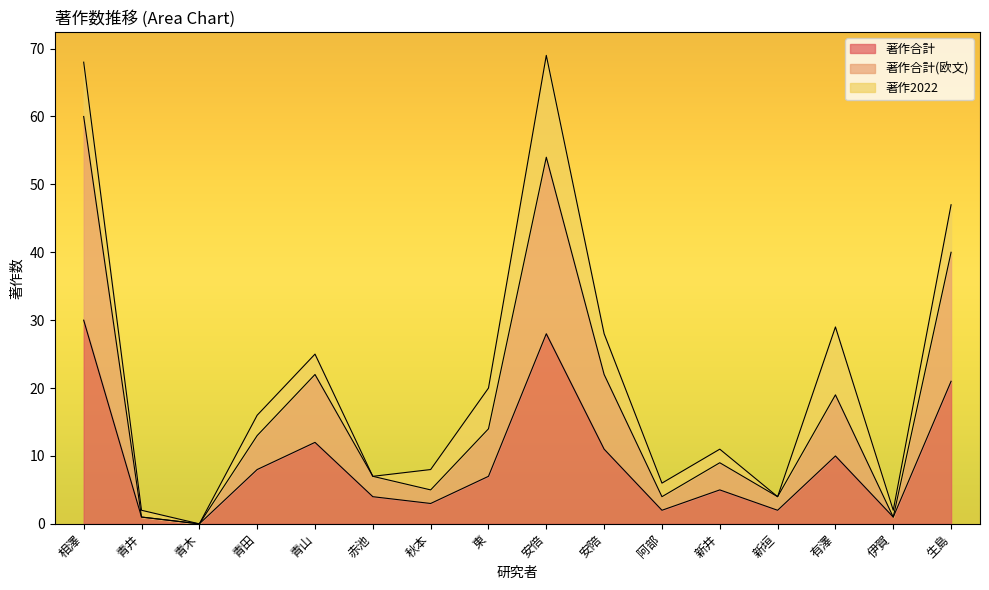

What are all the series names shown in the legend?

著作合計, 著作合計(欧文), 著作2022